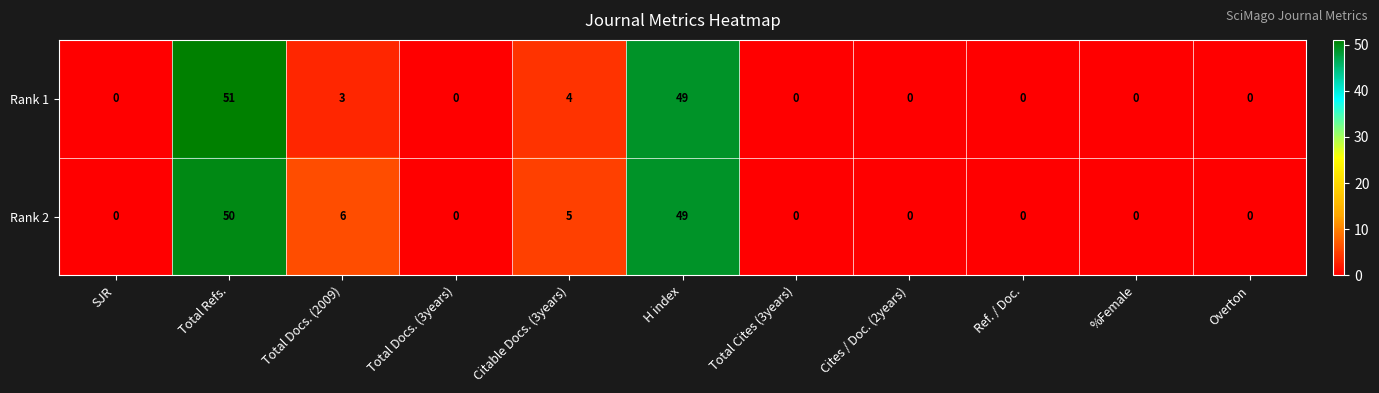

What is the sum of the Rank 2 values at Total Docs. (3years) and Total Refs.?

50